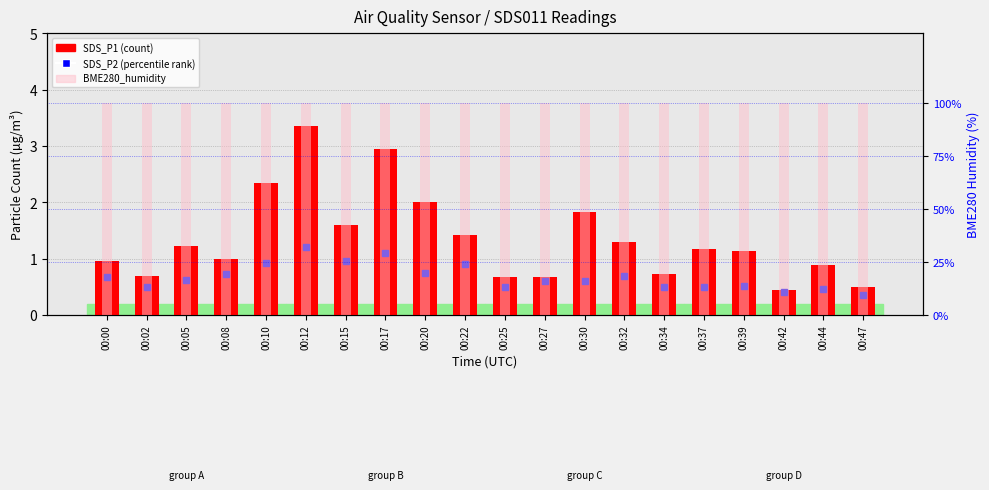

How many series are shown in this chart?

2